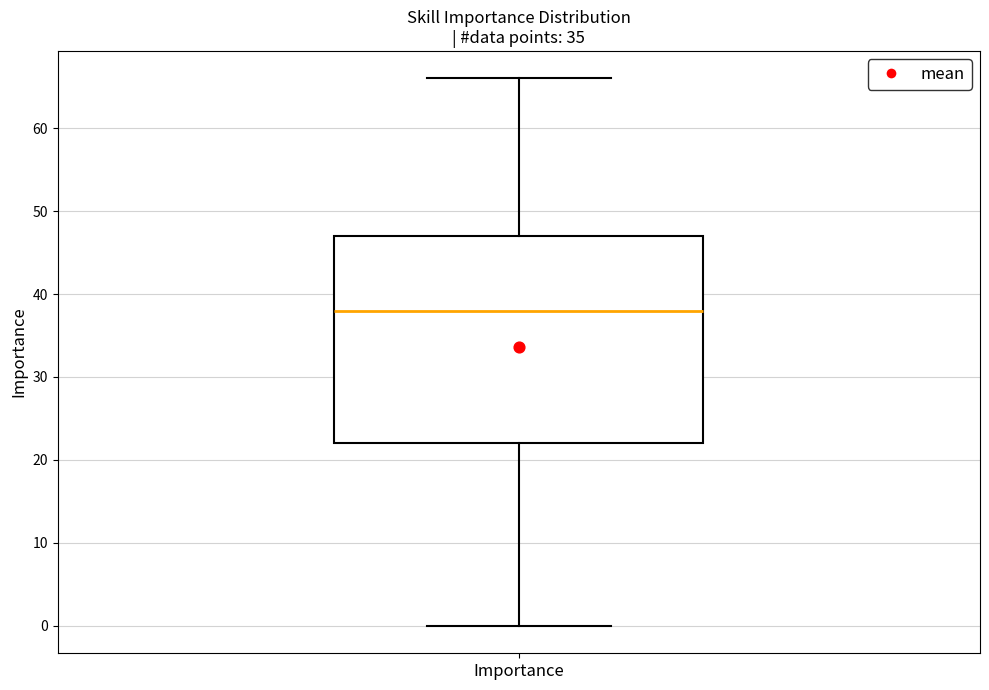

Transcribe this box plot: give where the median line is, the range the box spans, and where the two whiskers end, as read against the y-axis. The values are not printed on the chart, so give them approximately, as read against the axis.

median 38, box 22 to 47, whiskers 0 to 66